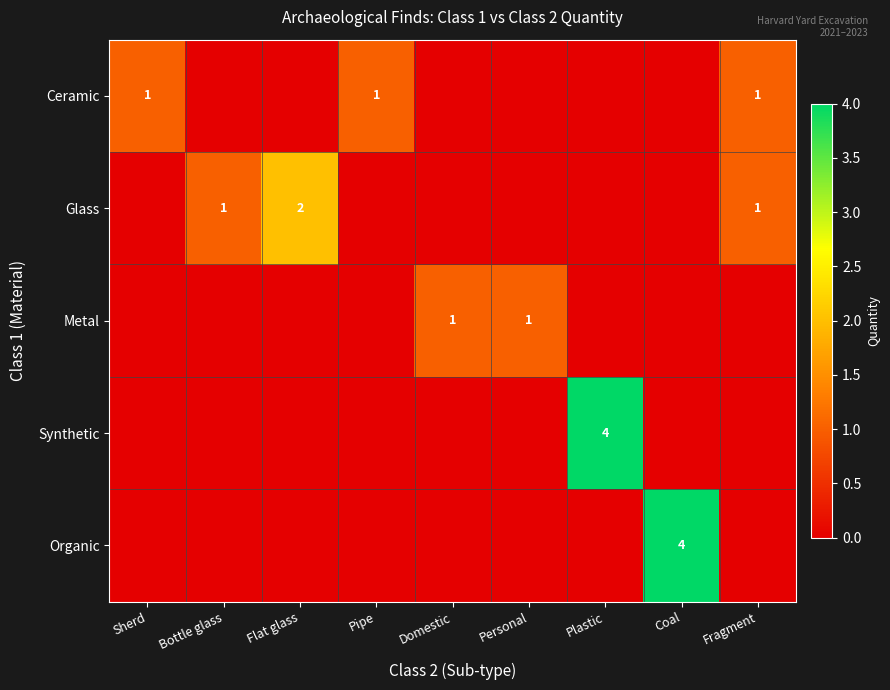

The Ceramic series shows 2 at Sherd. True or false?

False